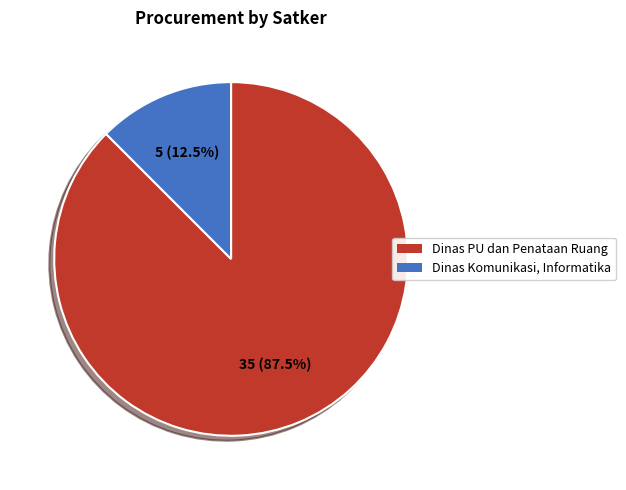

Is Dinas Komunikasi, Informatika the majority of the pie?

No